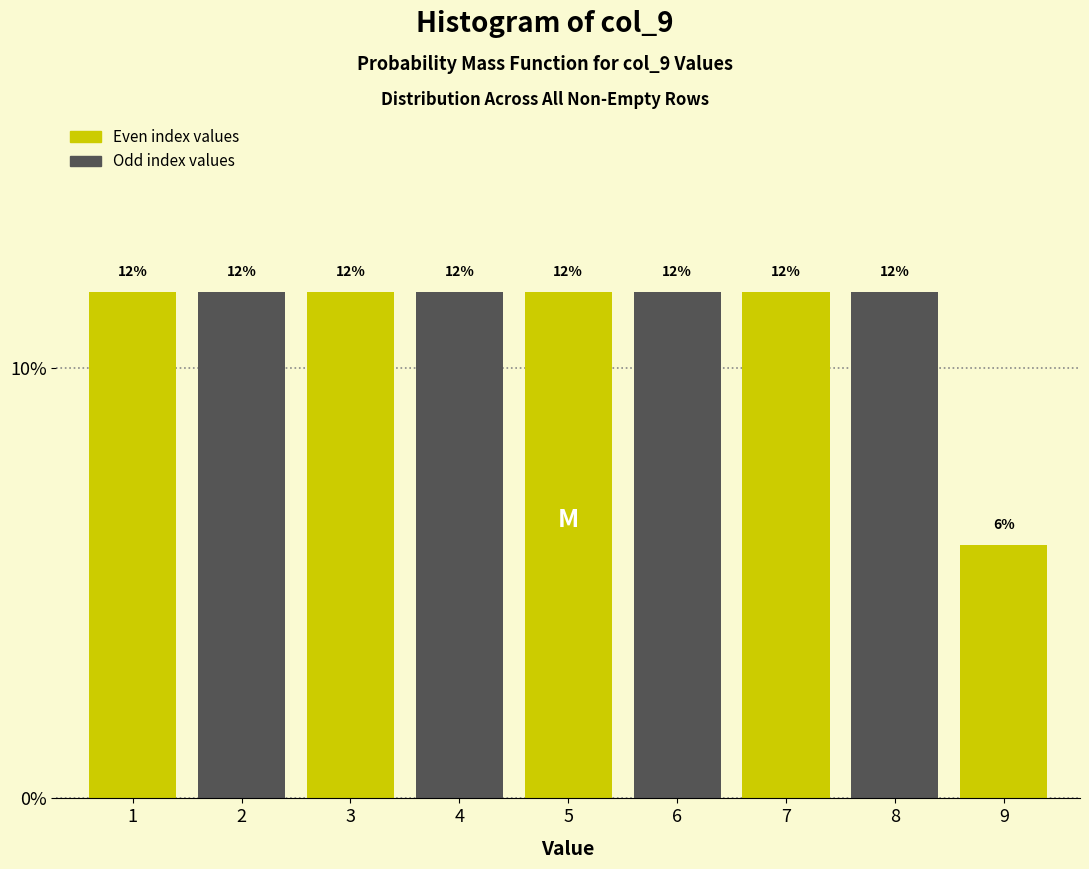

How many bars are there in total?

9